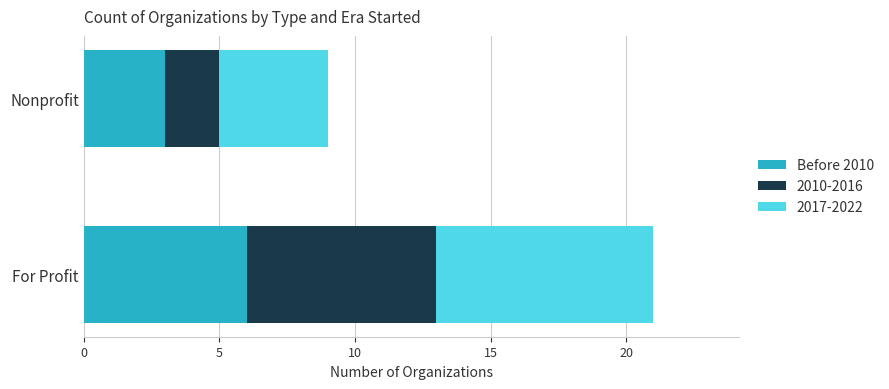

What is the lowest value of the Before 2010 series?

3